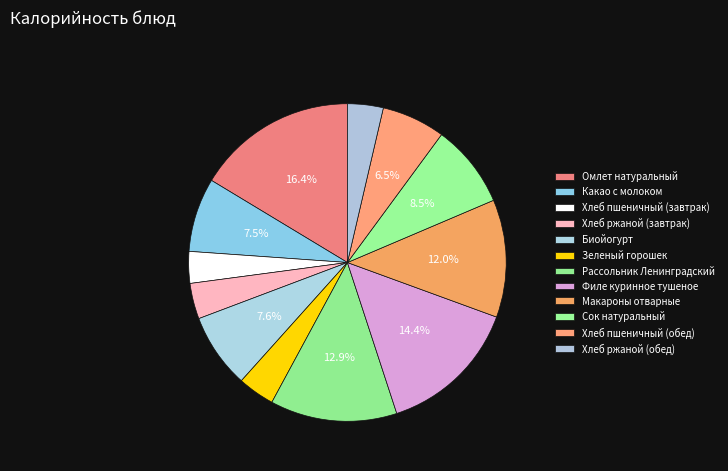

Is there any slice that represents more than half of the pie?

No